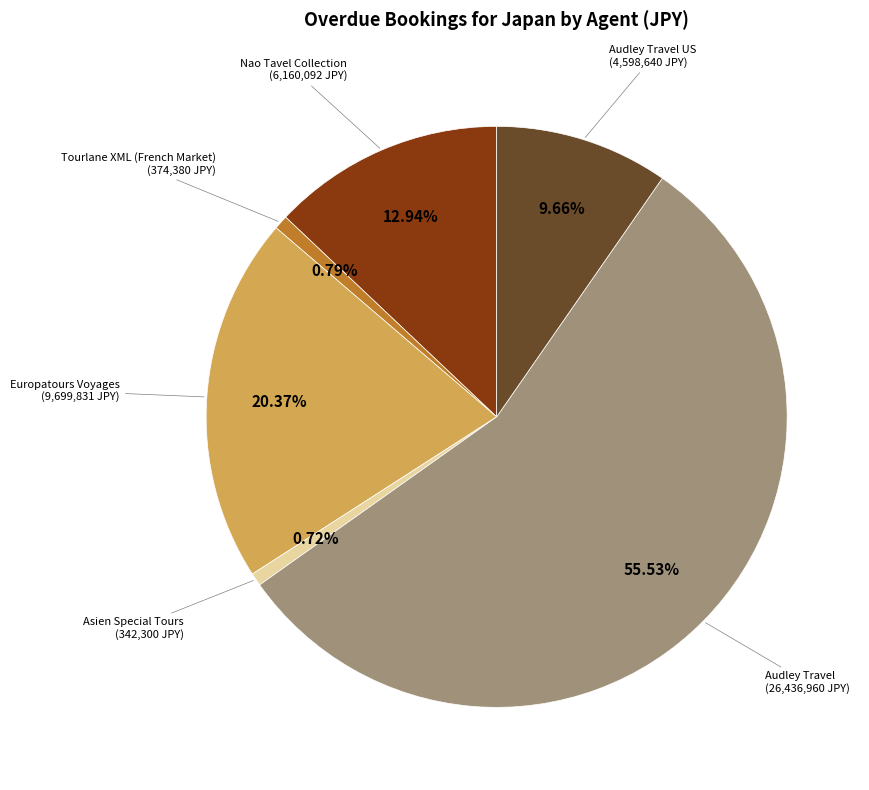

Do Europatours Voyages and Audley Travel together represent more than half of the pie?

Yes